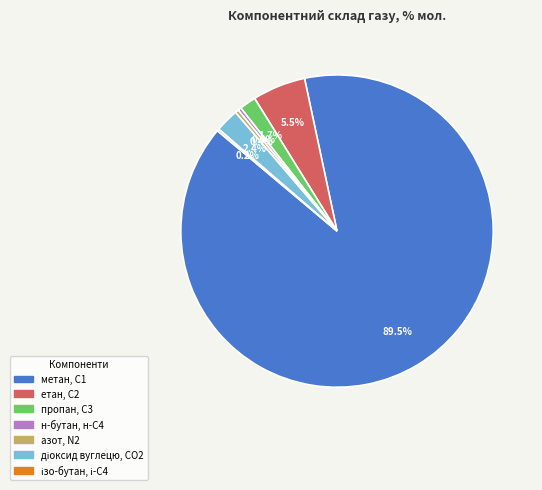

What is the majority slice?

метан, С1